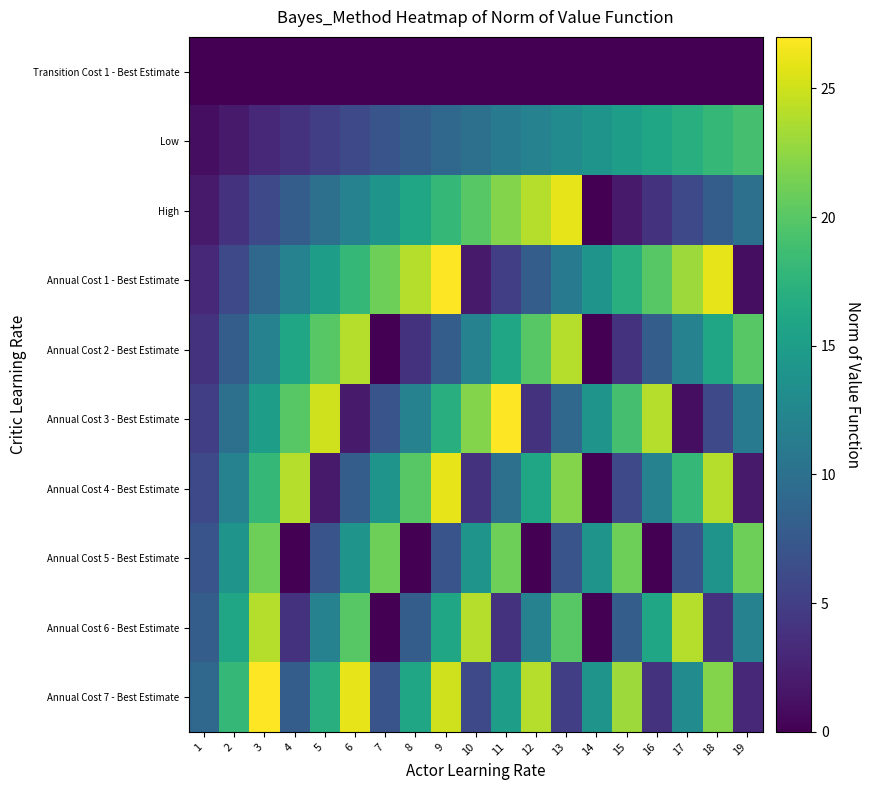

Which has a higher value, 10 or 5?

10